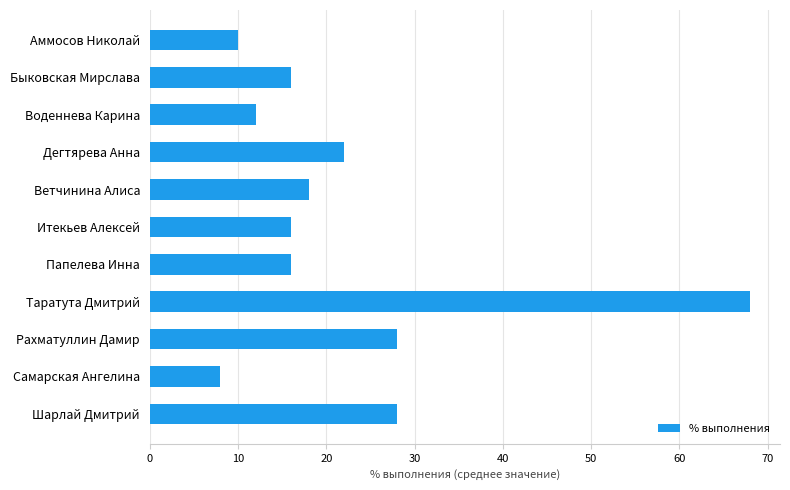

What is the approximate value at Итекьев Алексей, to the nearest 5?

15